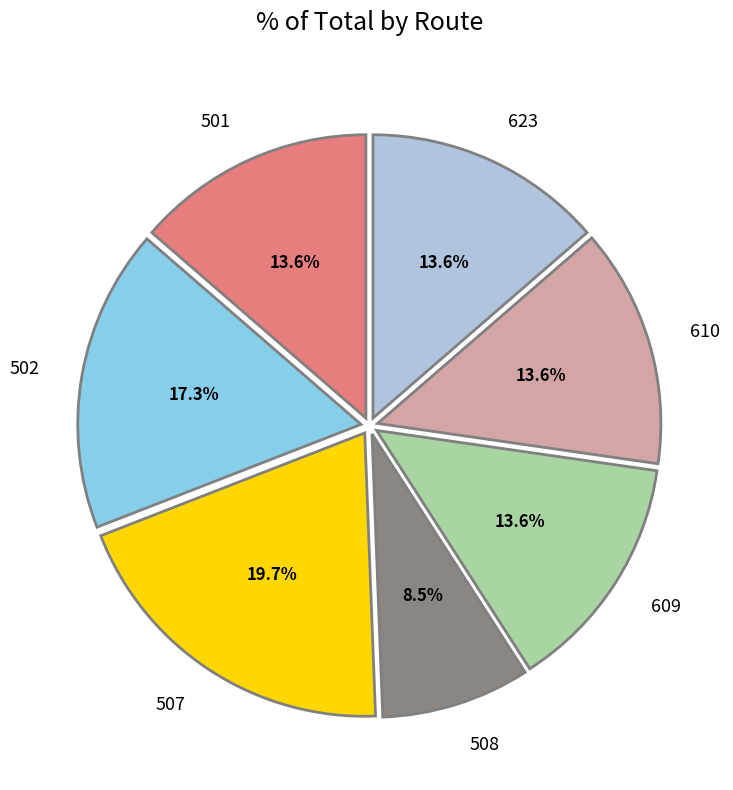

What portion of the pie excludes 623?

86.4%